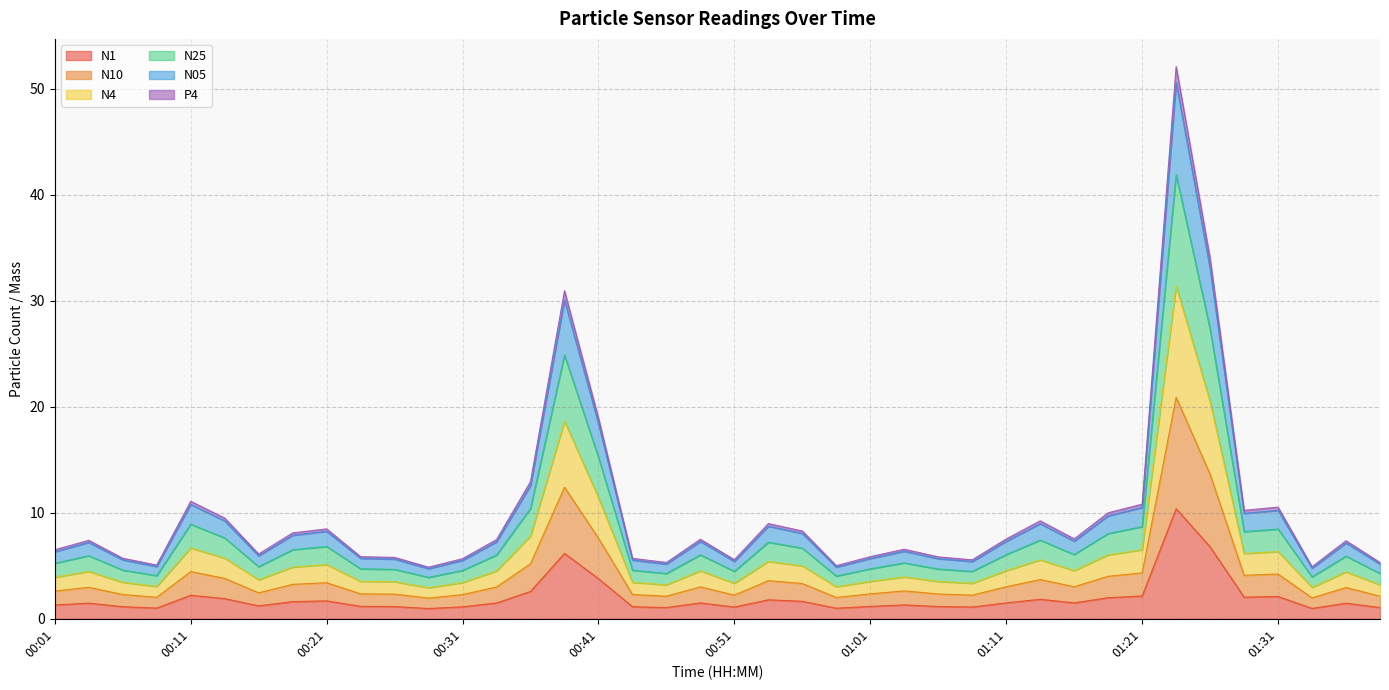

Which category has the lowest value across all series?

00:29